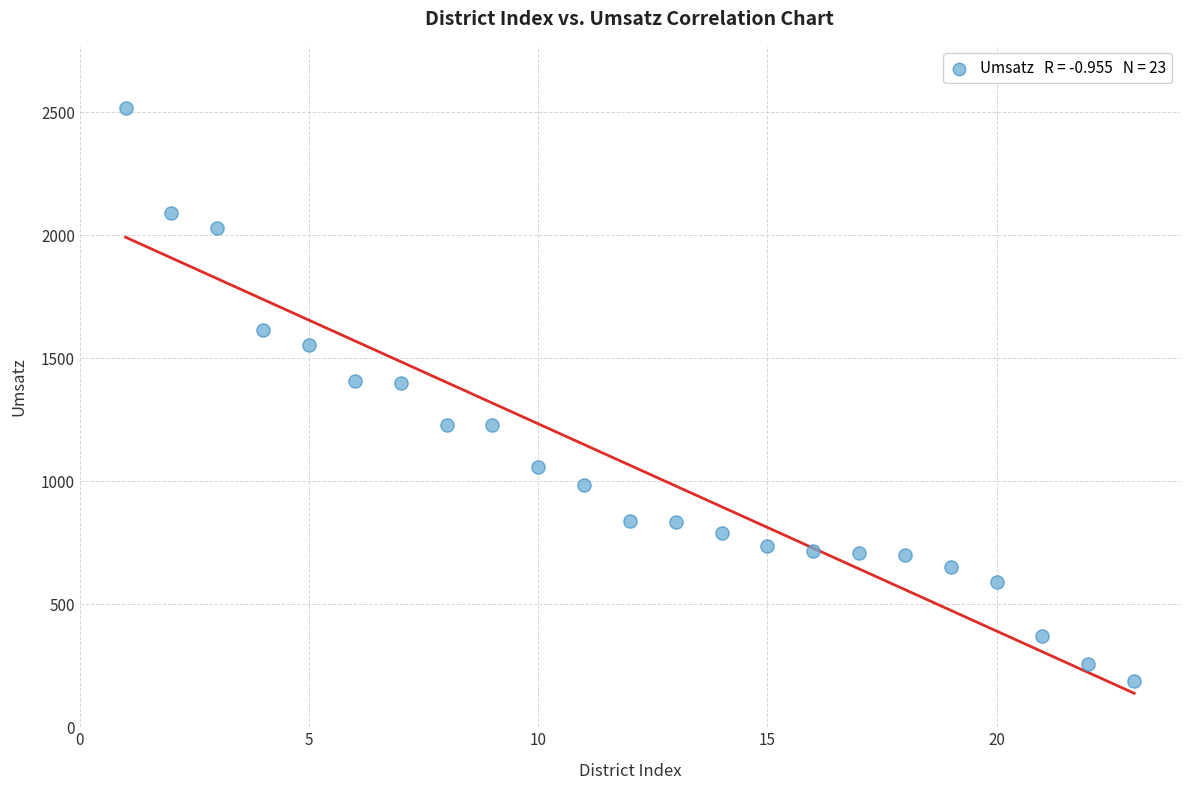

What is the range of Y values (max minus min)?

2330.8